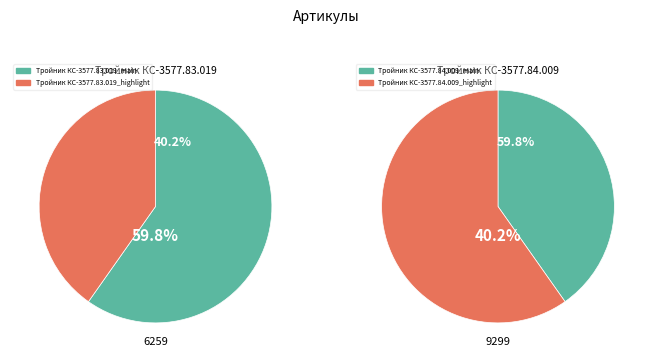

Count the number of slices in the pie.

2